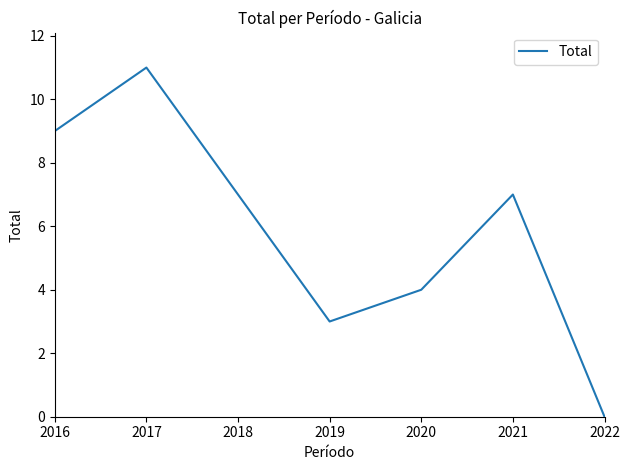

Does the chart display data point markers on the line(s)?

No